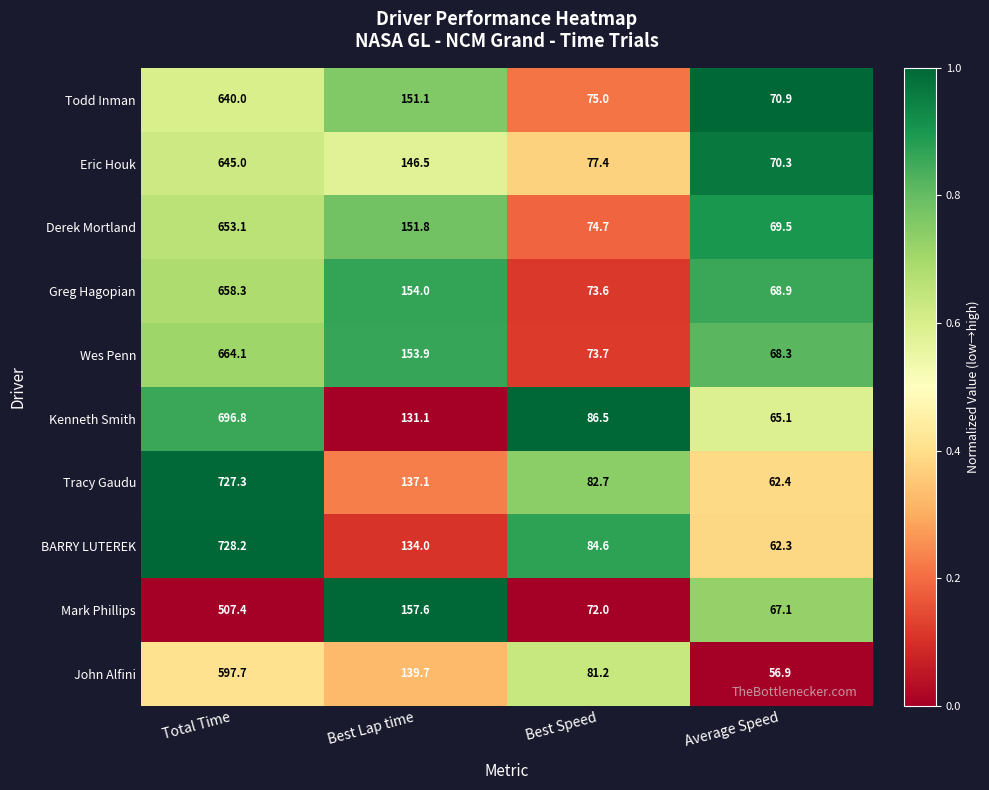

Which series changed the most between Total Time and Best Lap time?

BARRY LUTEREK